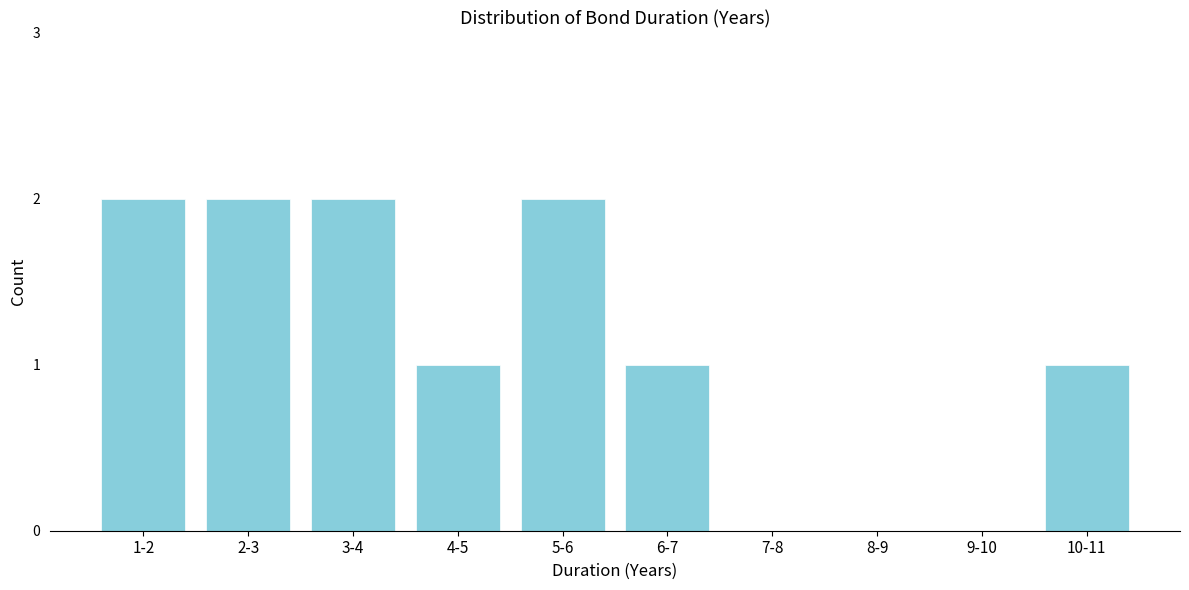

Reading right to left, extract all data points from this chart.

10-11=1	9-10=0	8-9=0	7-8=0	6-7=1	5-6=2	4-5=1	3-4=2	2-3=2	1-2=2